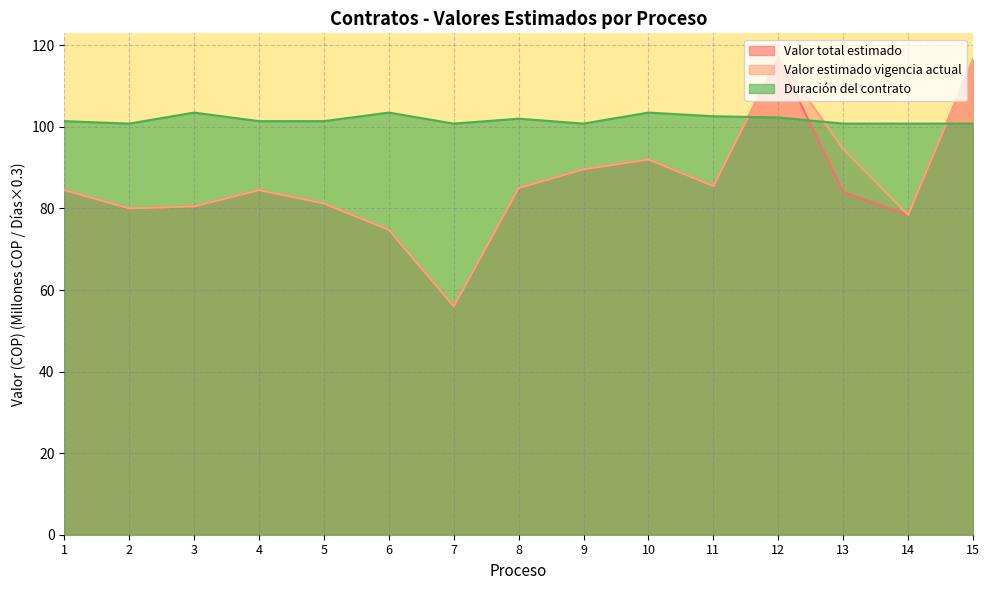

How many lines are shown in the chart?

3